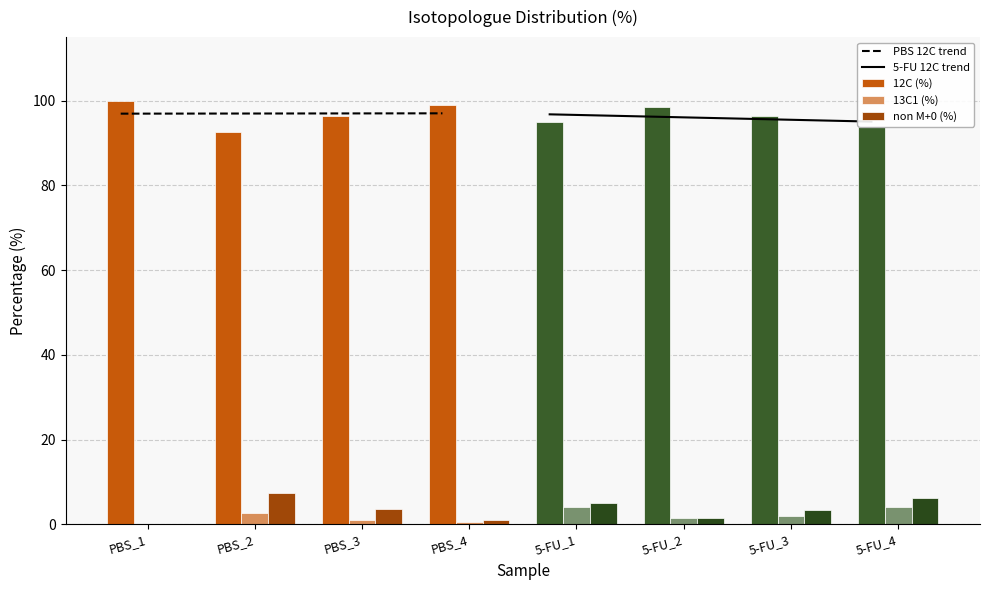

What is the label of the 3rd bar from the left?

PBS_3